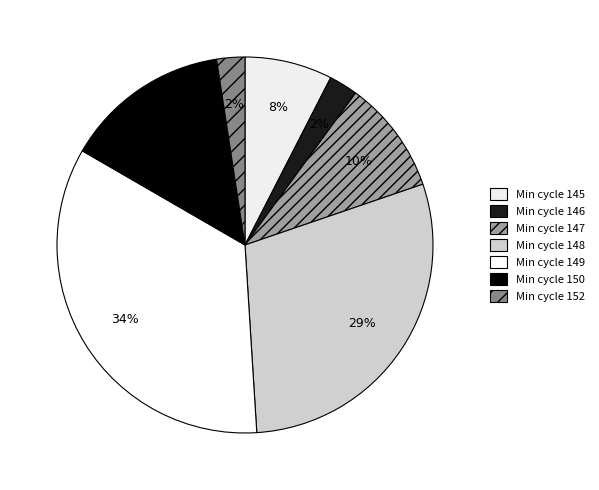

Count the number of slices in the pie.

7